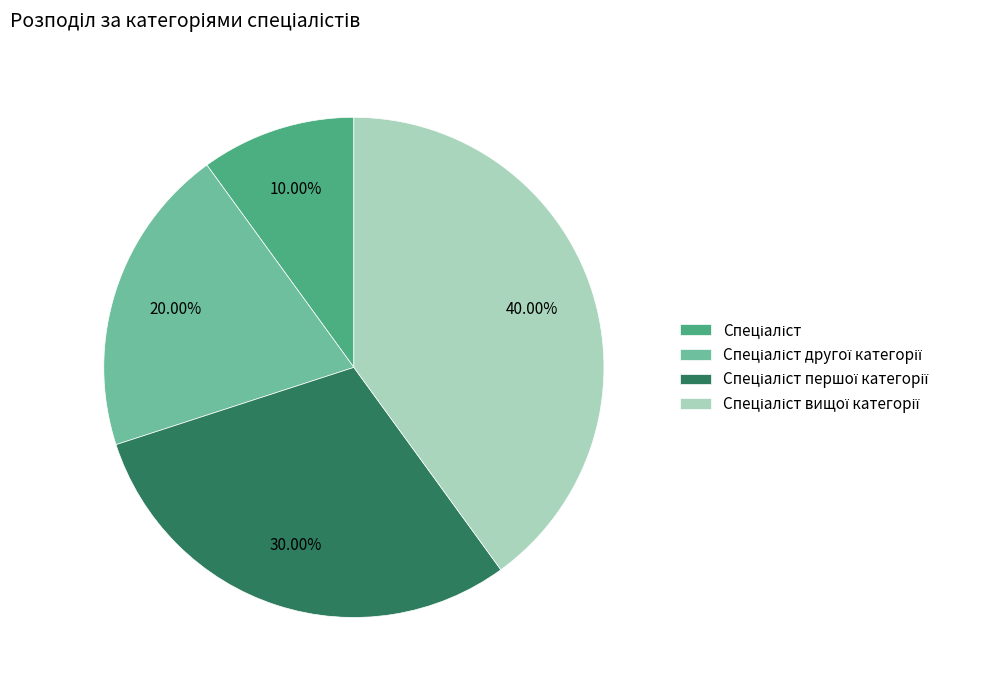

Does any single category account for the majority?

No